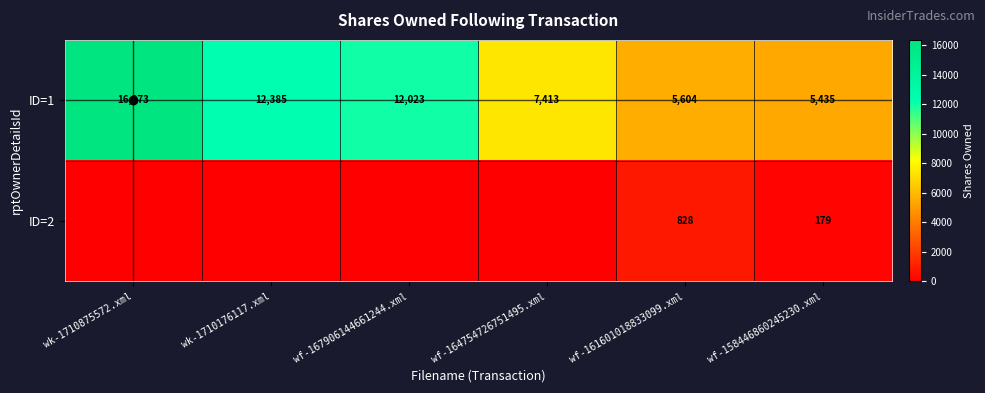

What is the sum of all ID=1 values?

59233